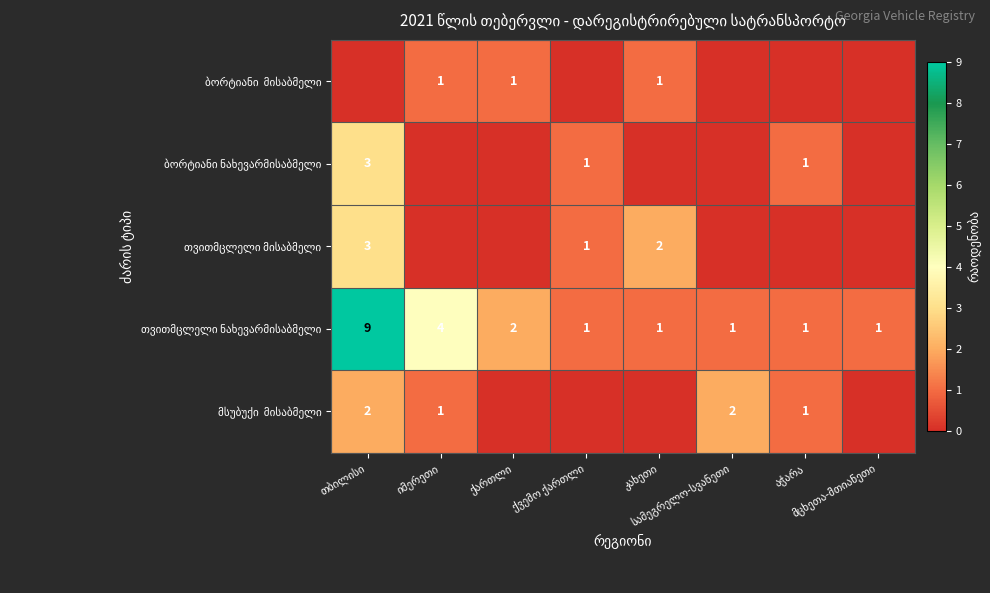

What is the maximum value shown in the chart?

9